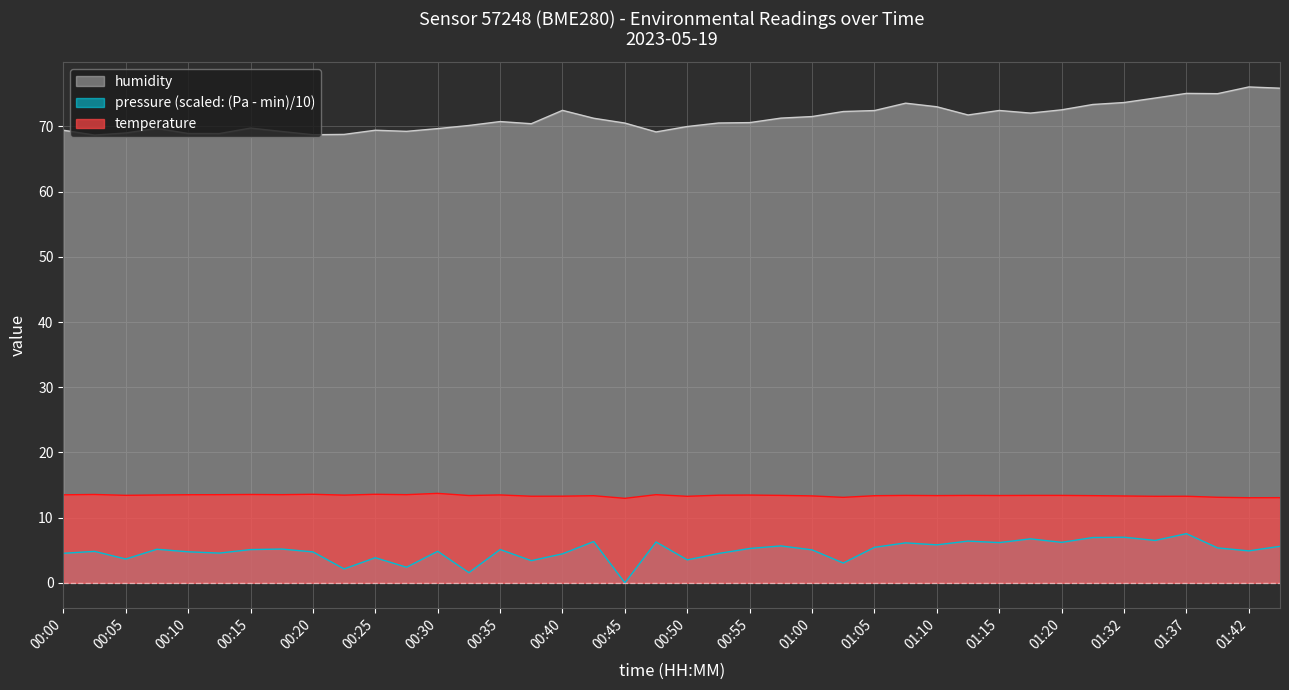

Which category has the lowest value across all series?

00:45